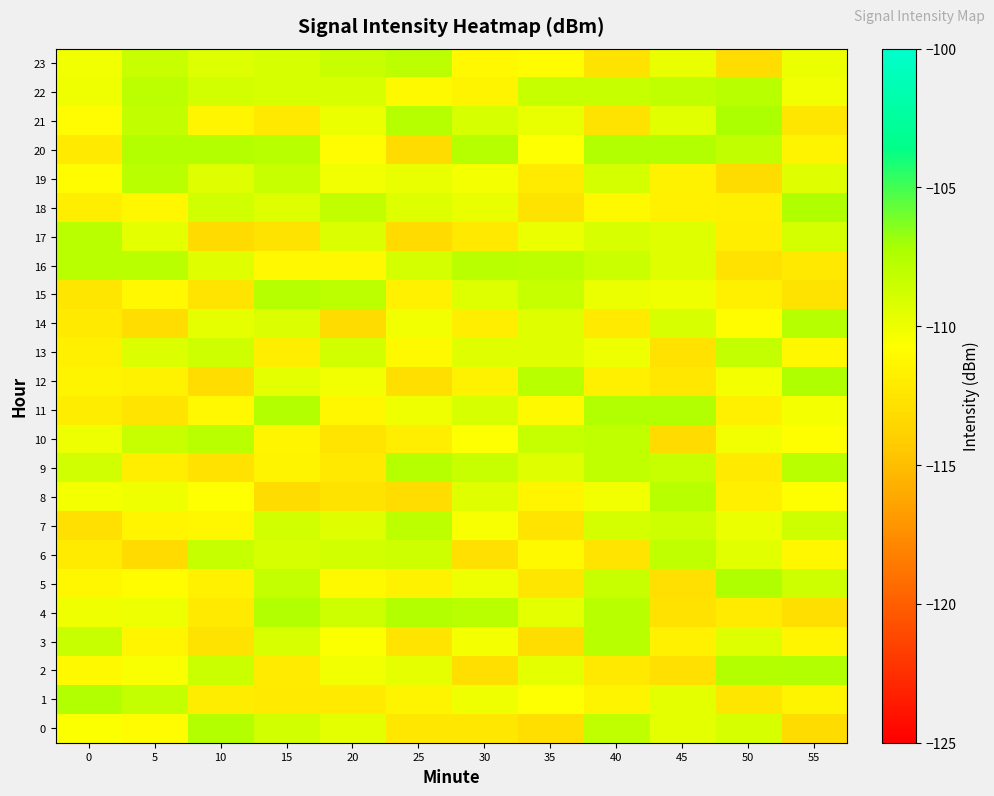

Count the number of categories in the chart.

12